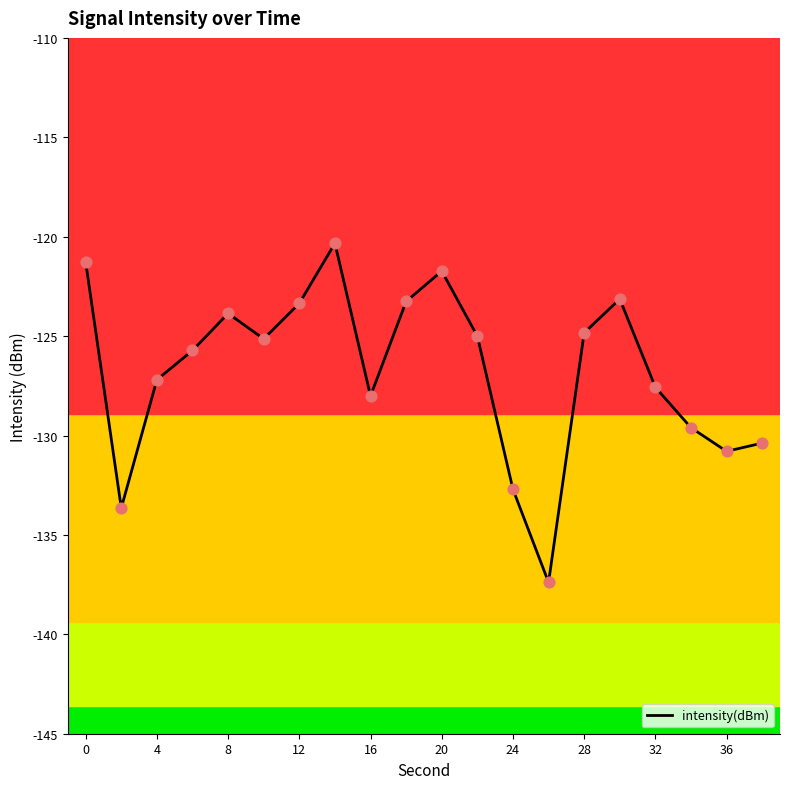

What is the difference between the maximum and minimum values?

17.1